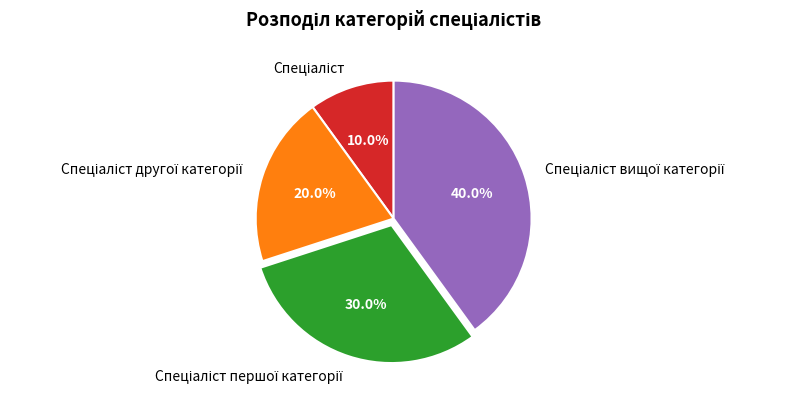

Is there any slice that represents more than half of the pie?

No